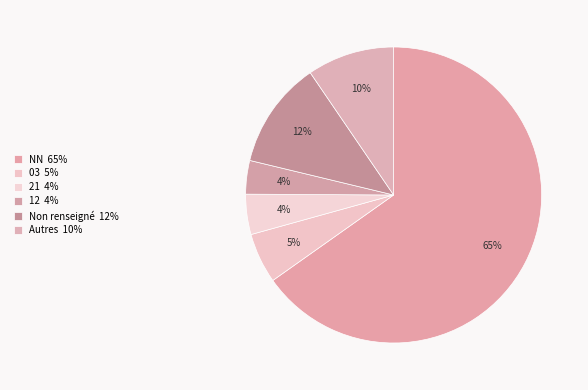

How many segments does this pie chart have?

6